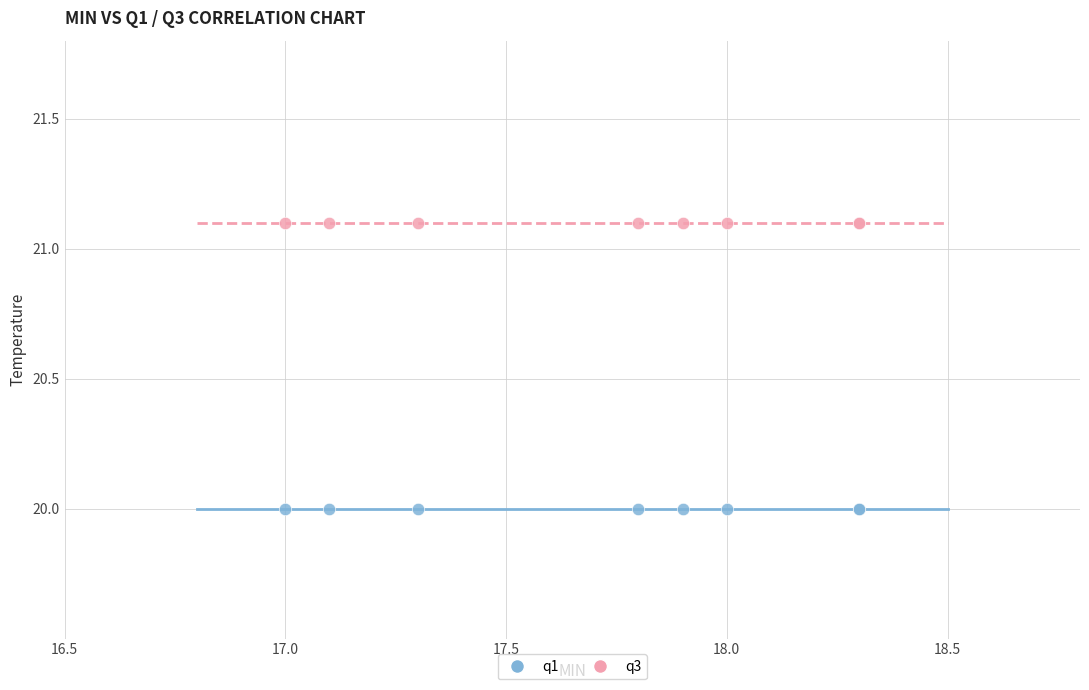

Which series contains the lowest Y value?

q1